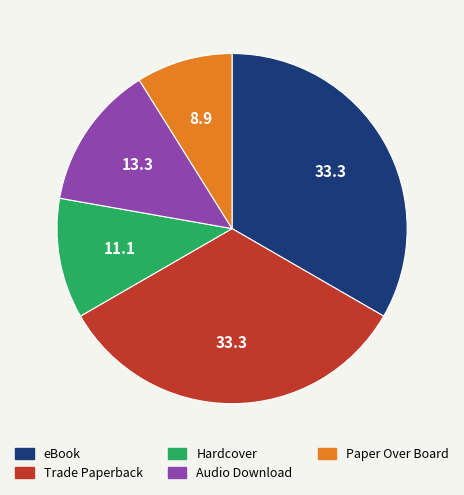

Does eBook account for over 50% of the chart?

No